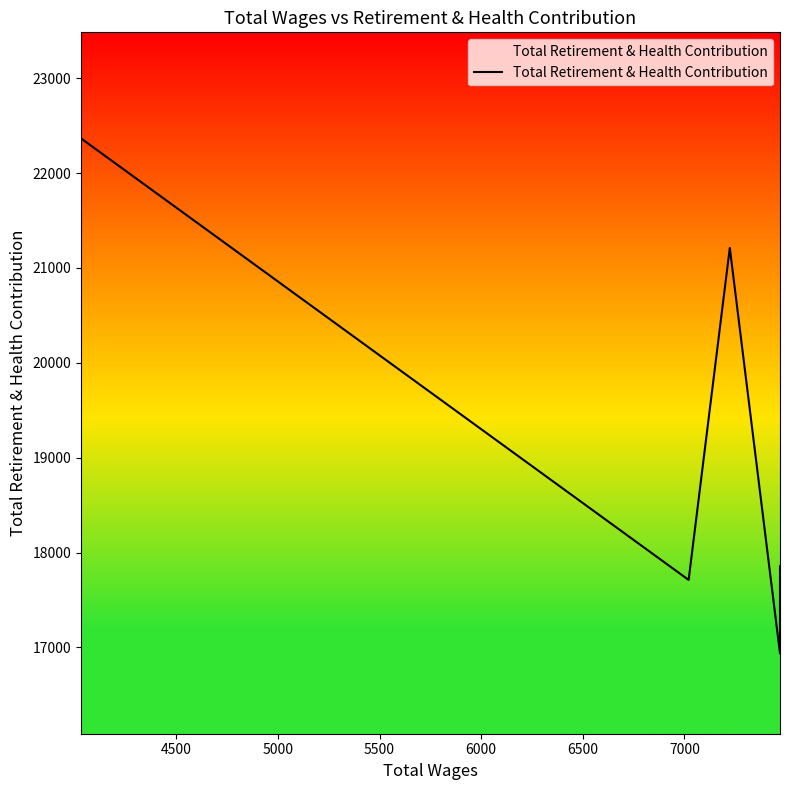

How many interior local peaks (higher than both neighbors) does the data have?

1